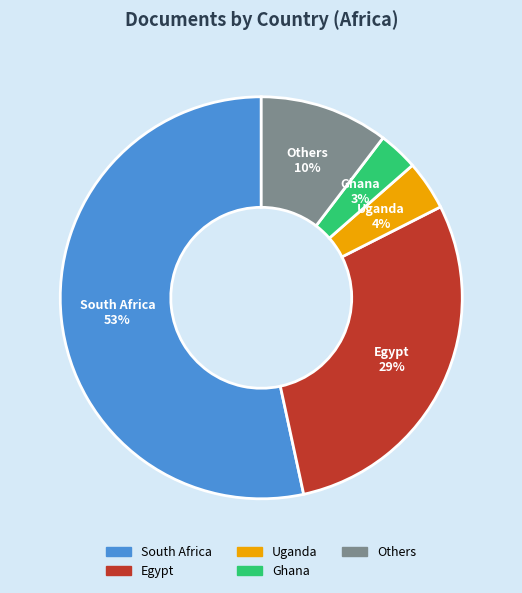

How many slices are in this pie chart?

5